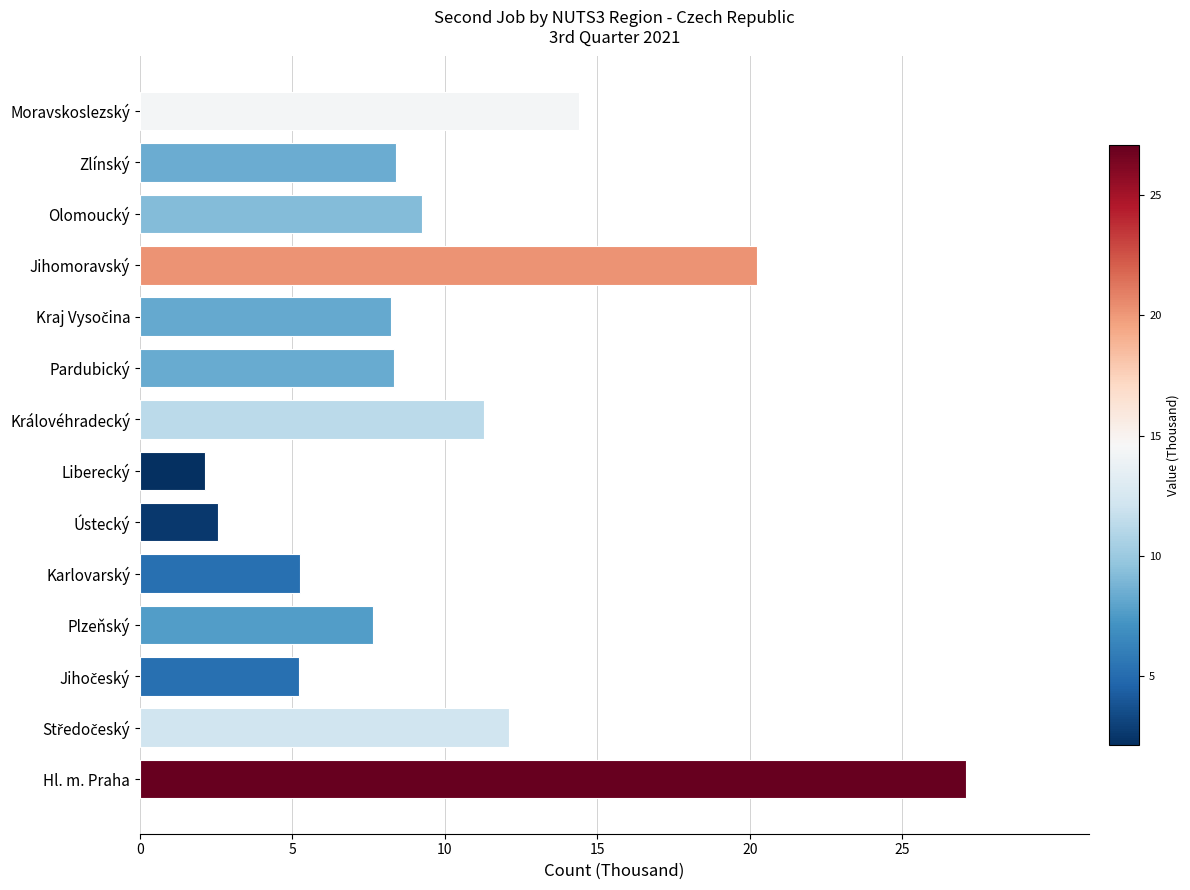

True or false: the data shows 2.4 at Plzeňský.

False